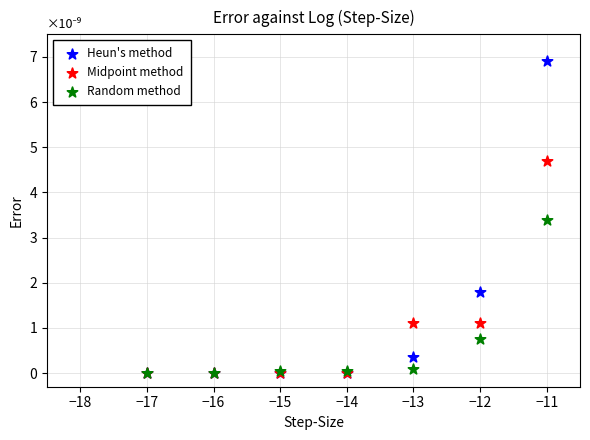

Which series has the widest spread of Y values?

Heun's method